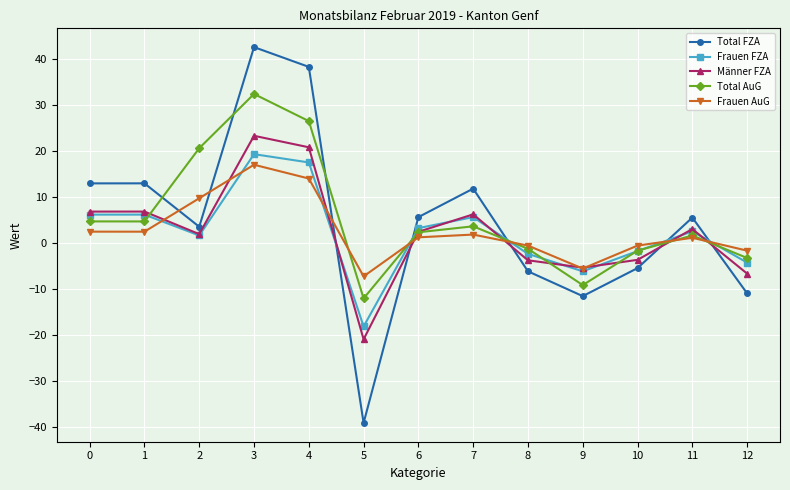

At which category is the sum across all series the highest?

3